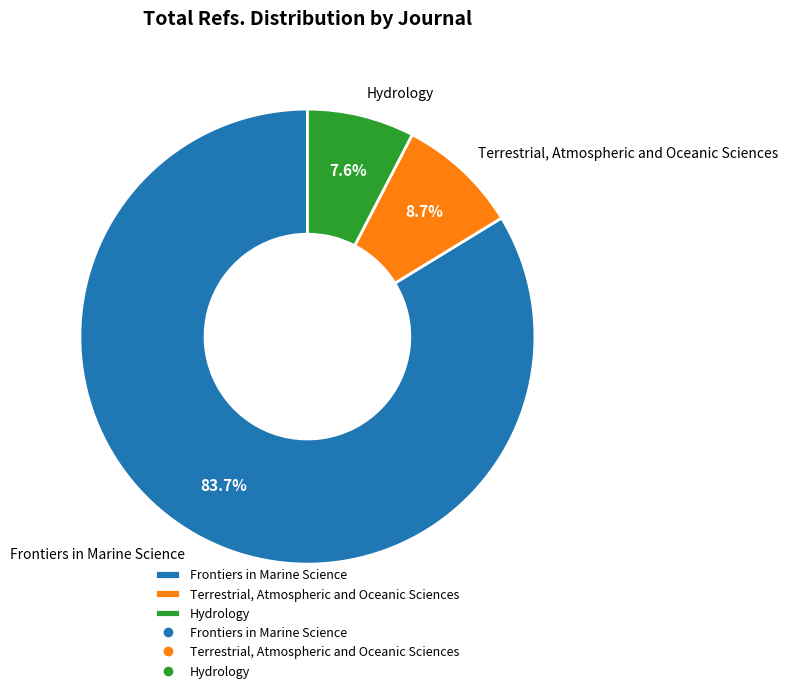

Does Terrestrial, Atmospheric and Oceanic Sciences account for over 50% of the chart?

No